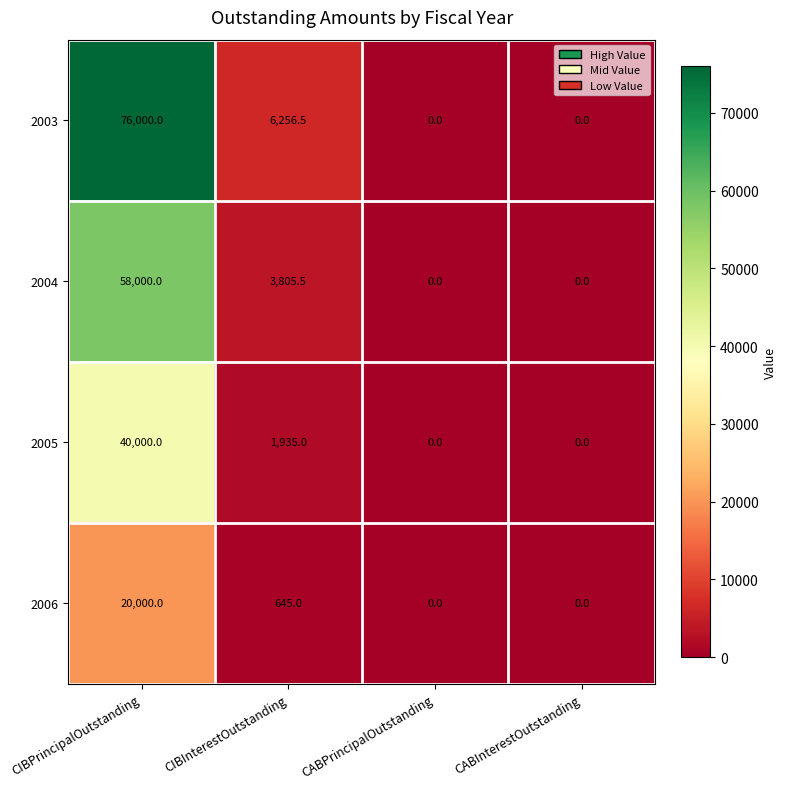

At which category is the sum across all series the highest?

CIBPrincipalOutstanding